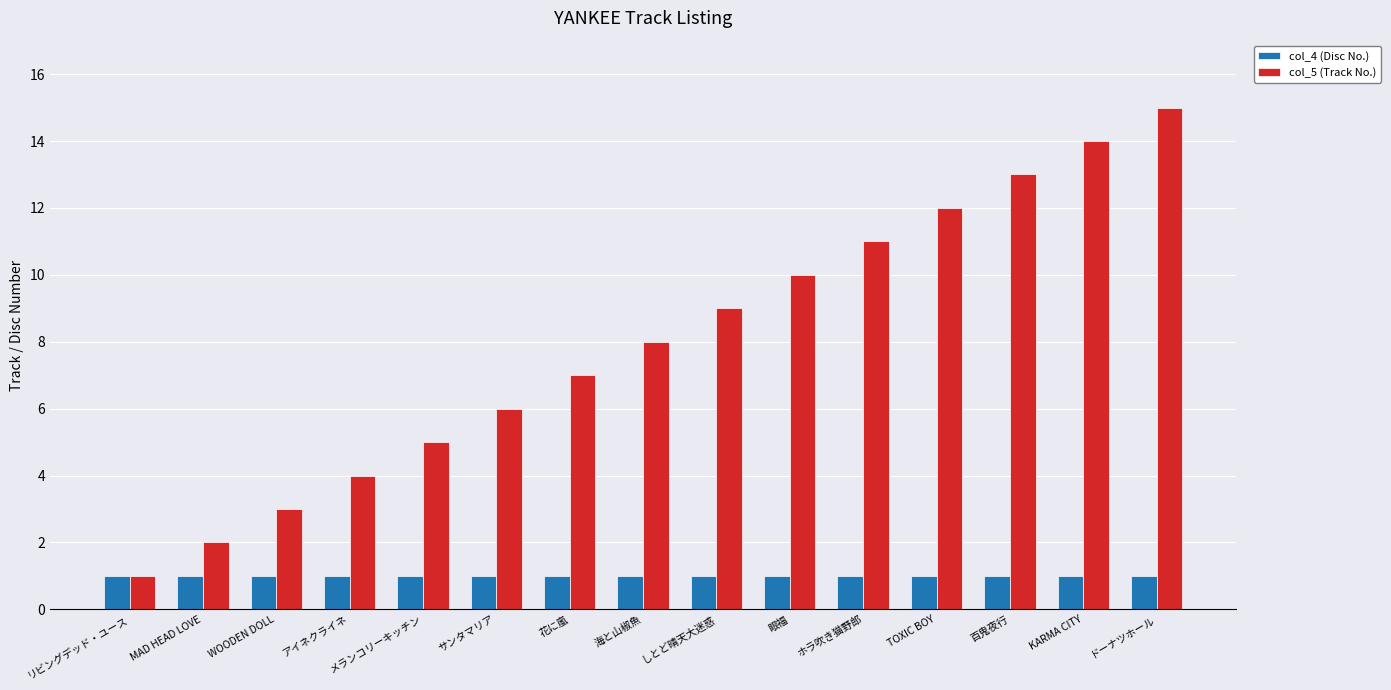

What are all the series names shown in the legend?

col_4 (Disc No.), col_5 (Track No.)